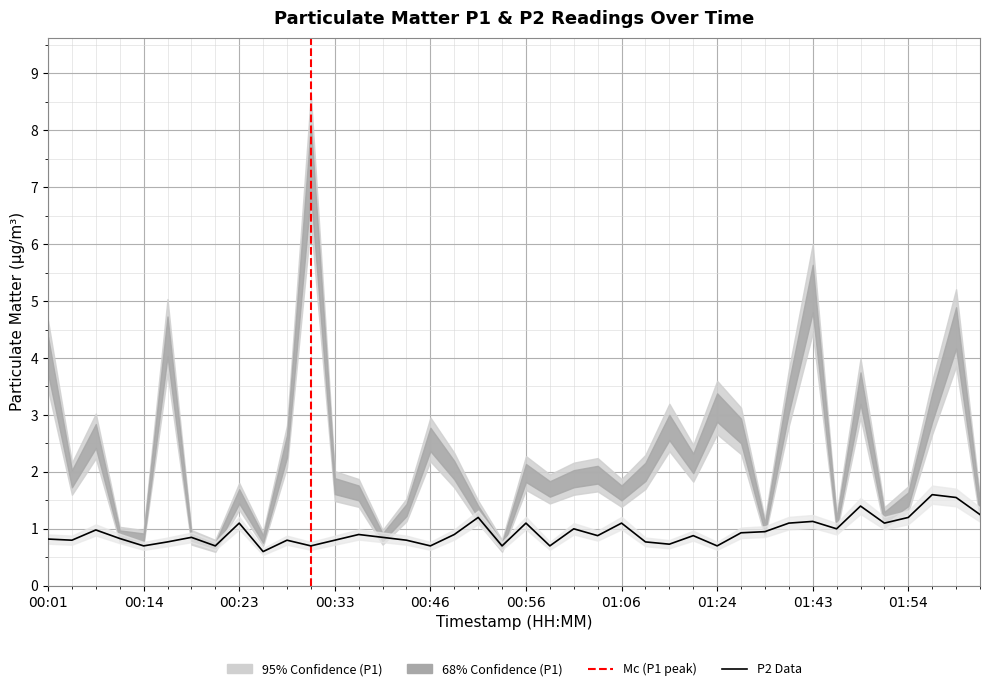

What is the label of the 28th point from the right?

00:33